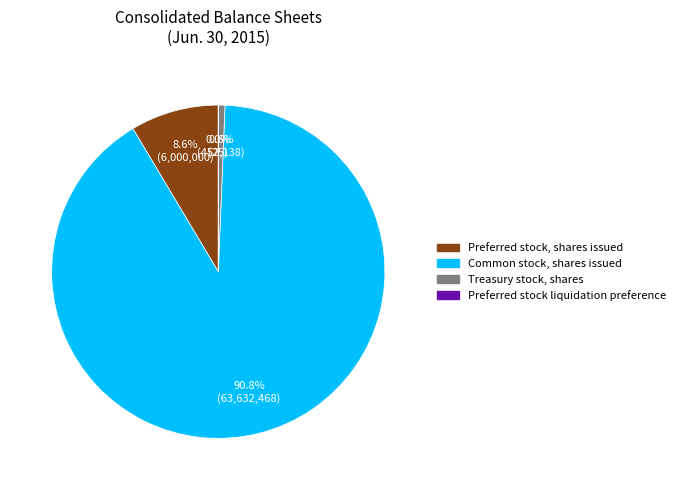

To the nearest percent, what percentage of the pie is Treasury stock, shares?

1%